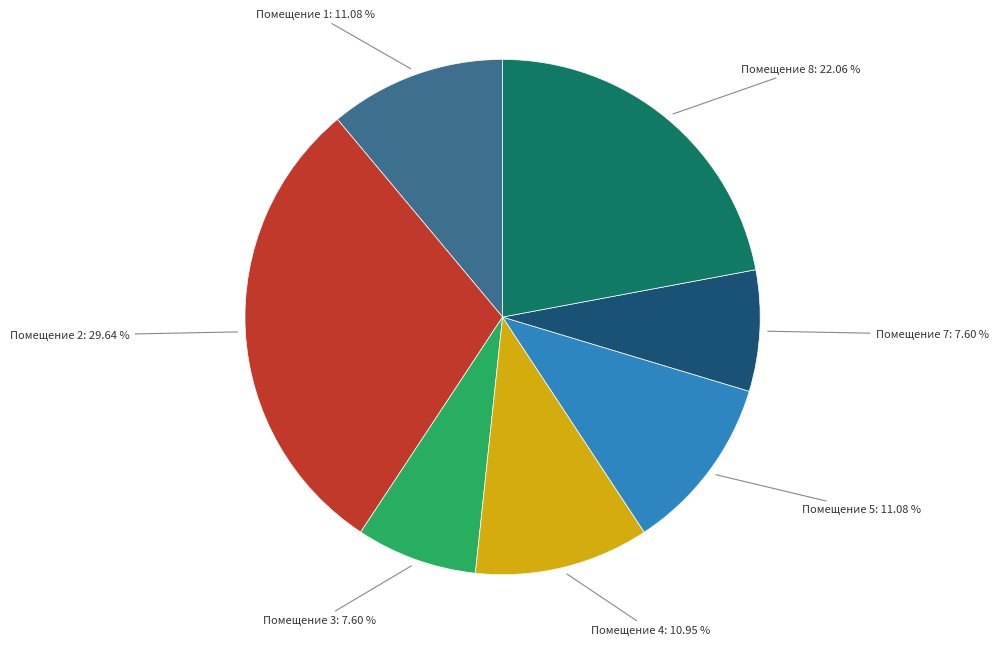

Is there any slice that represents more than half of the pie?

No